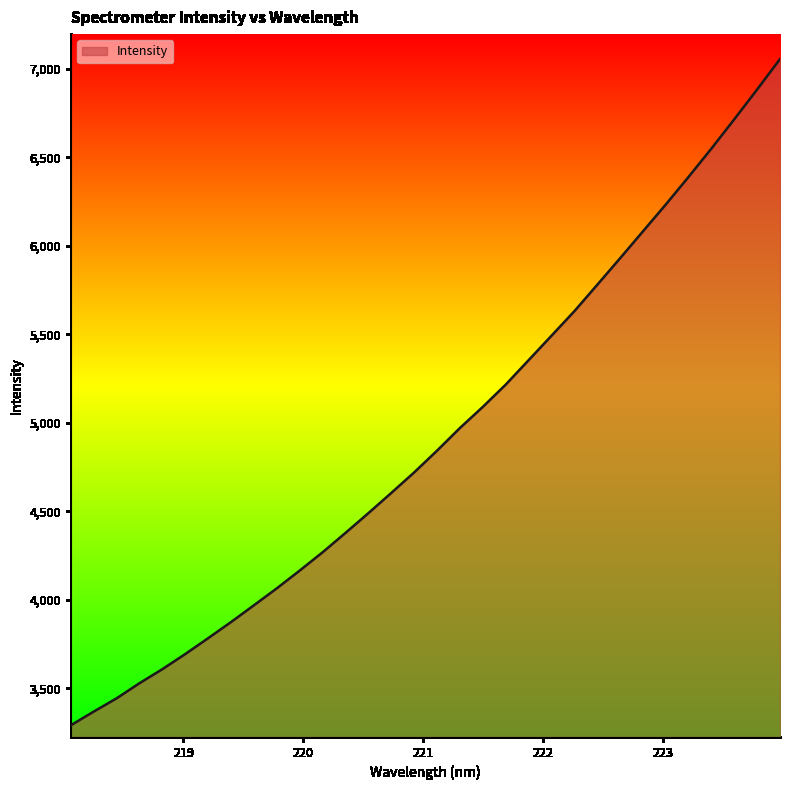

What is the difference between the maximum and minimum values?

3764.5